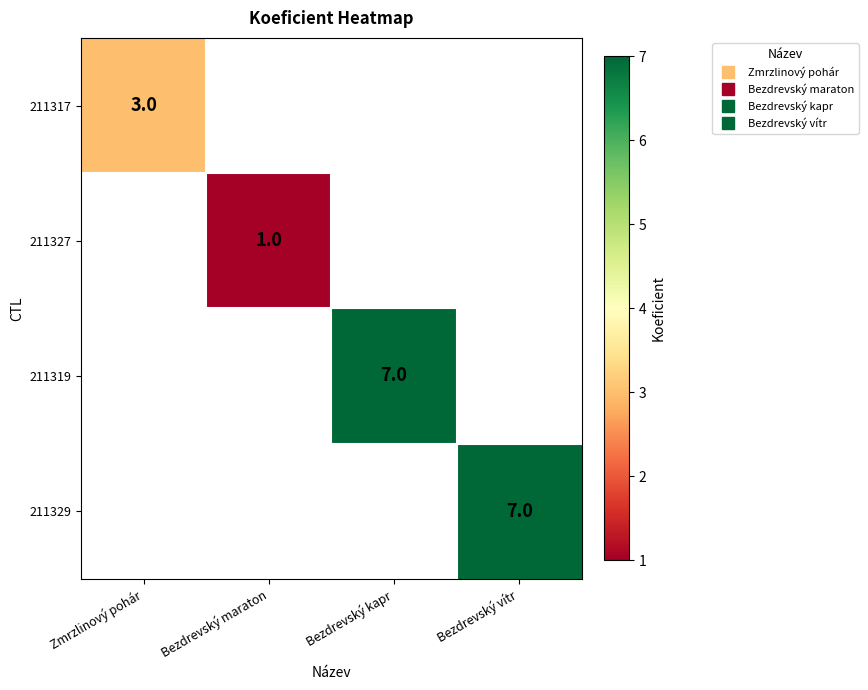

At which label is 211317 closest to 3?

Zmrzlinový pohár